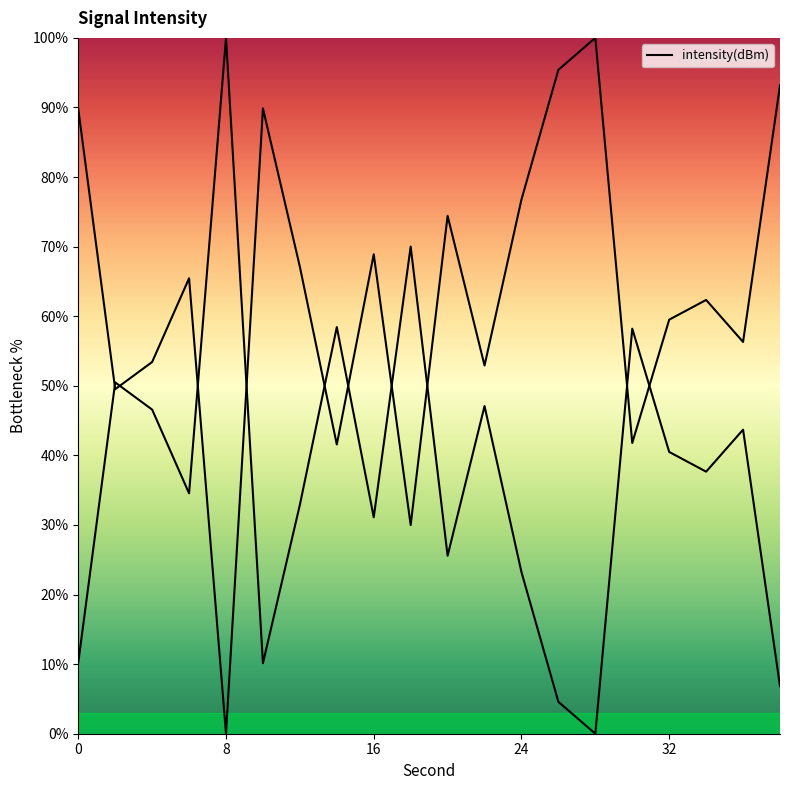

Does the chart display data point markers on the line(s)?

No